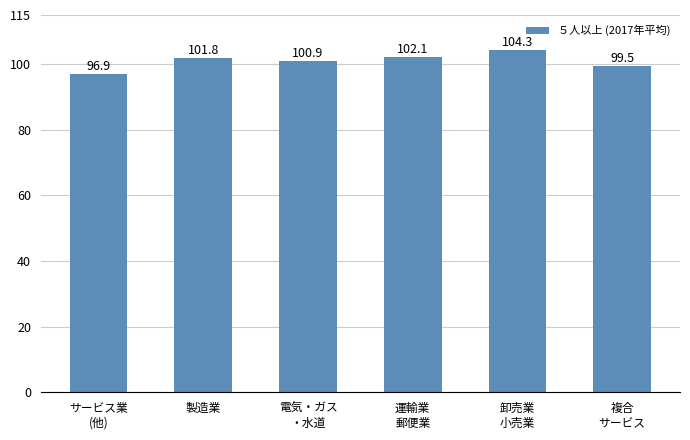

List the labels in order of value, smallest first.

サービス業
(他), 複合
サービス, 電気・ガス
・水道, 製造業, 運輸業
郵便業, 卸売業
小売業